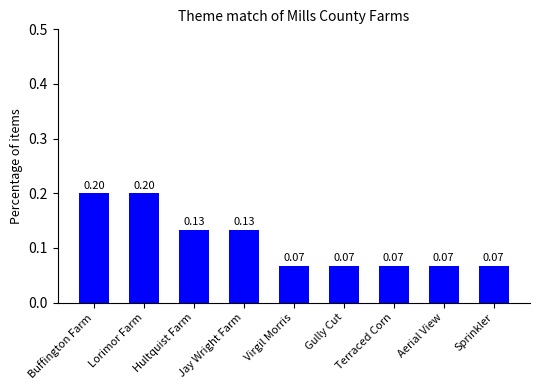

Does the chart contain stacked bars?

No